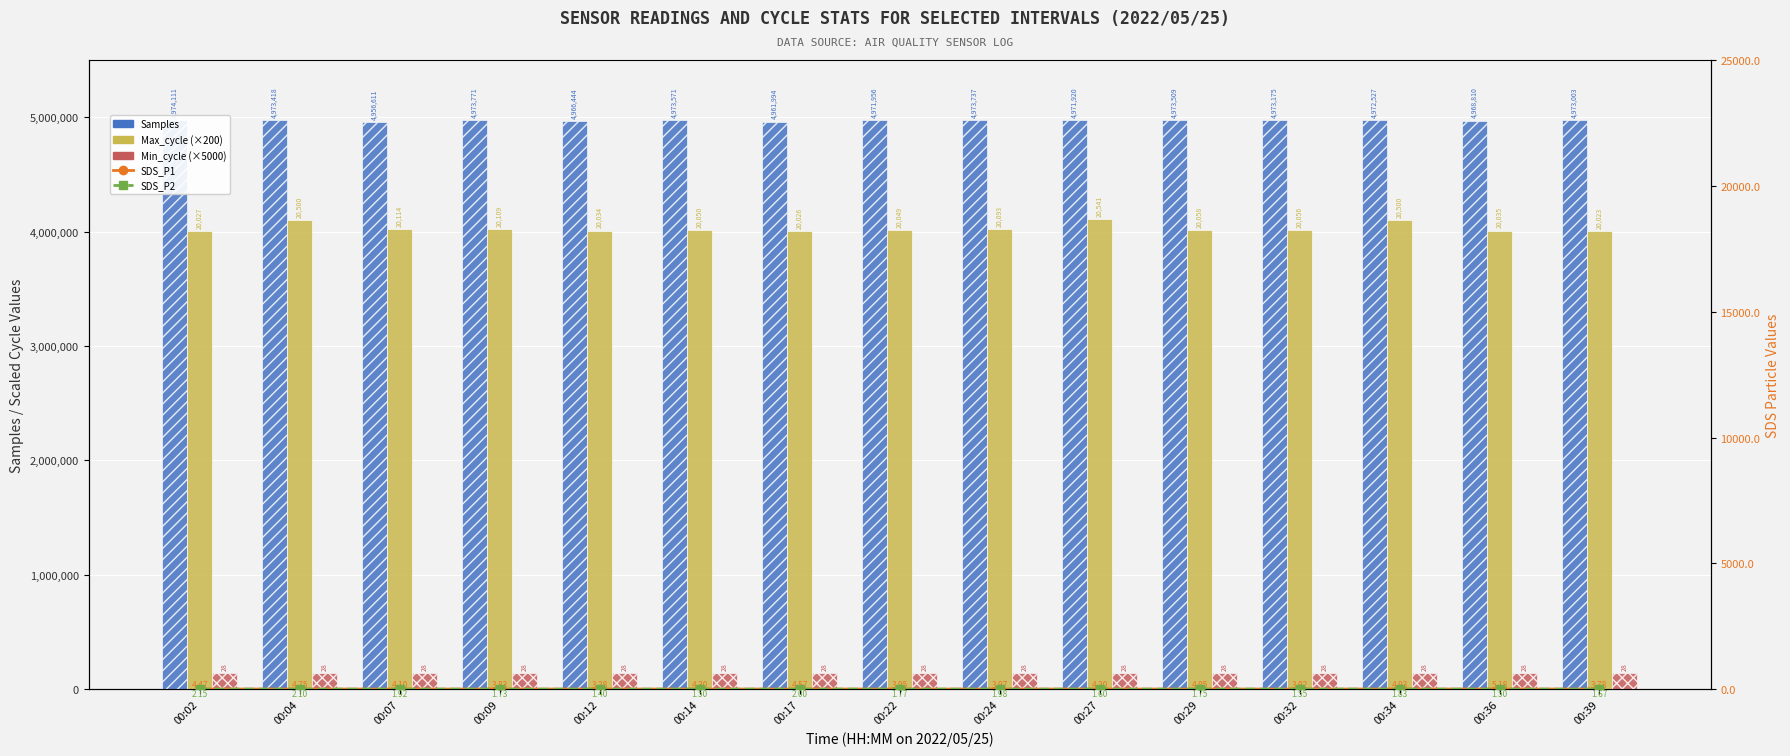

How many distinct data groups are displayed?

5